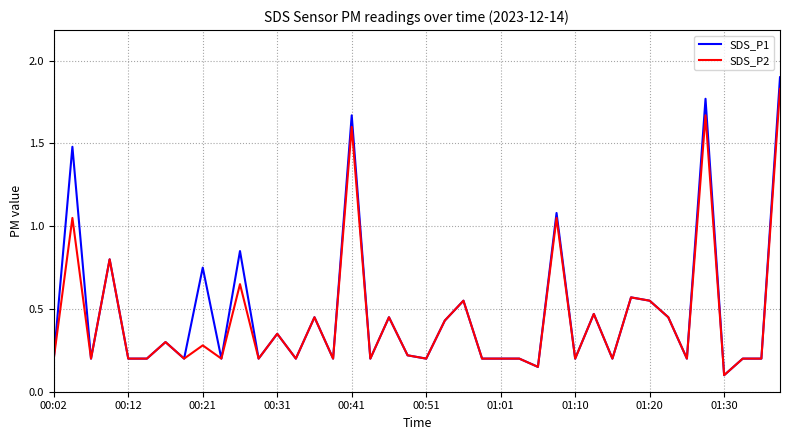

Which series has the widest spread of values?

SDS_P1